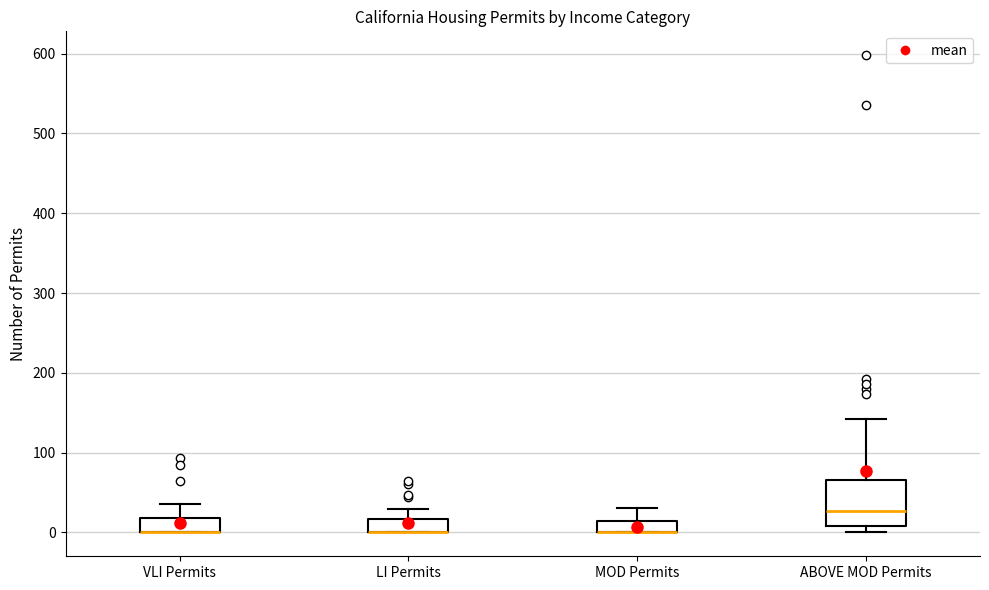

Where is the lower edge of the box for LI Permits on the y-axis? The values are not printed on the chart, so give them approximately, as read against the axis.

0